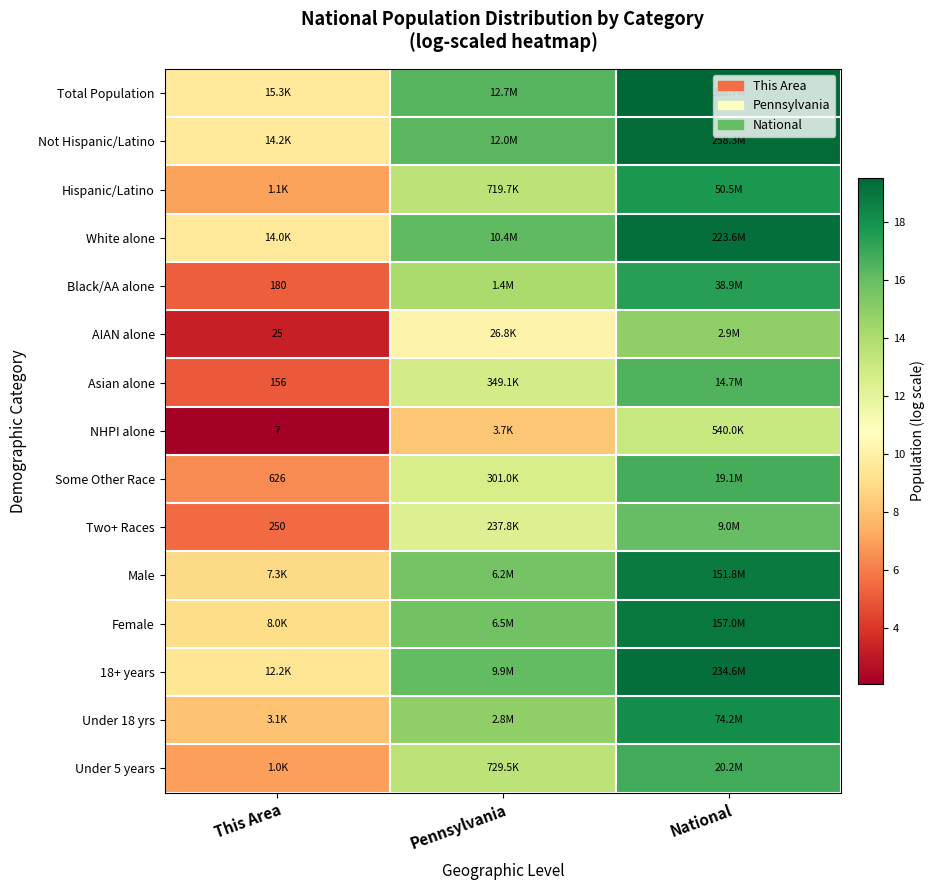

Is it true that AIAN alone equals 14.9 at National?

True